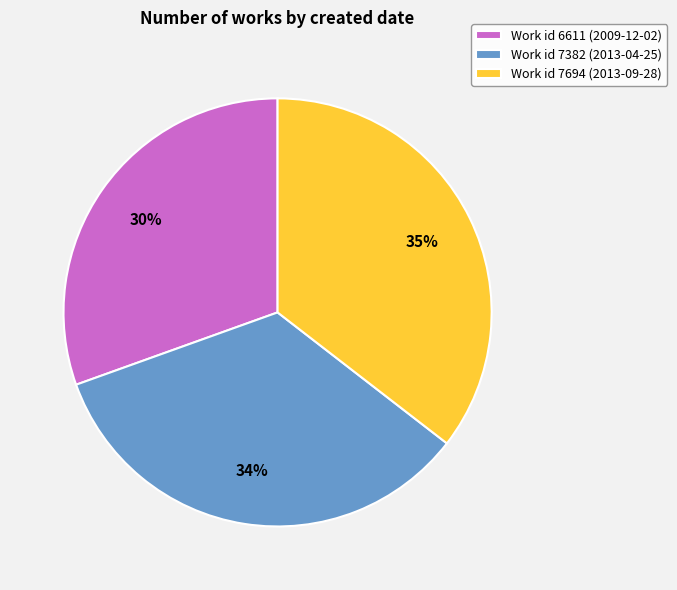

What percentage is the Work id 7694 (2013-09-28) slice, to the nearest percent?

35%